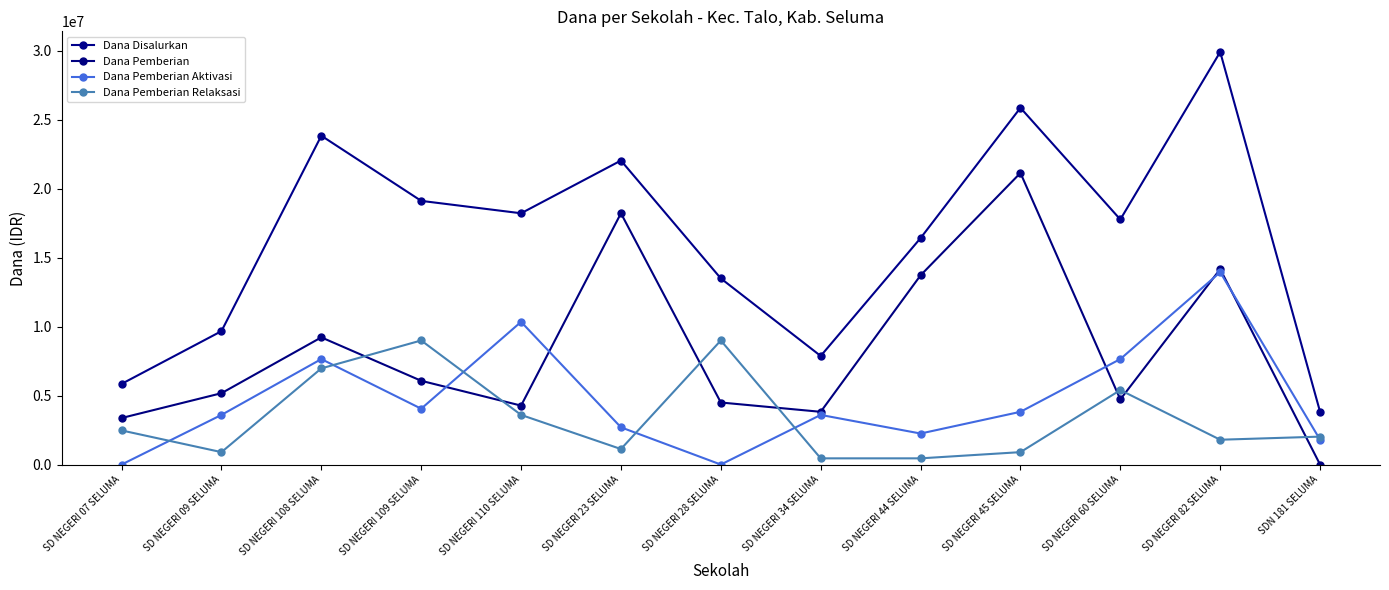

Rank the series at SD NEGERI 44 SELUMA from lowest to highest value.

Dana Pemberian Relaksasi, Dana Pemberian Aktivasi, Dana Pemberian, Dana Disalurkan